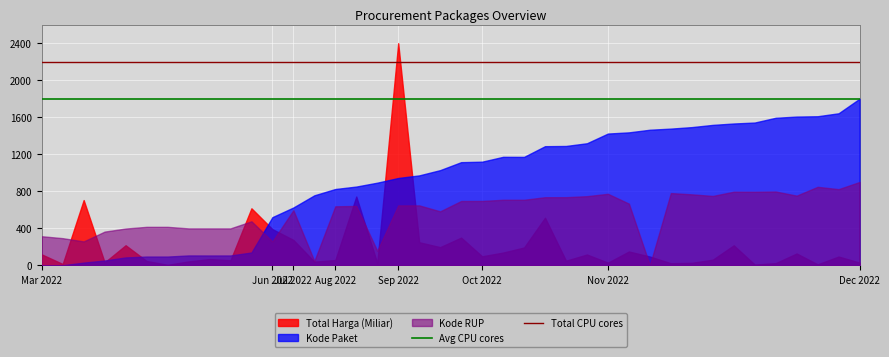

Which has a higher value, Jun 2022 or Mar 2022?

Jun 2022